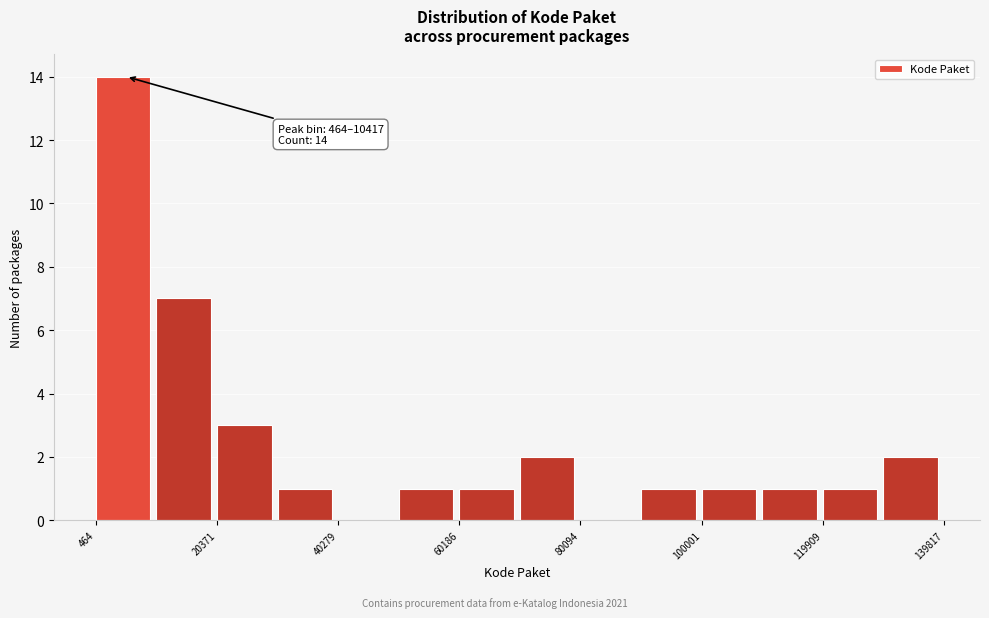

Which range on the x-axis has the tallest bar?

0 to 10000